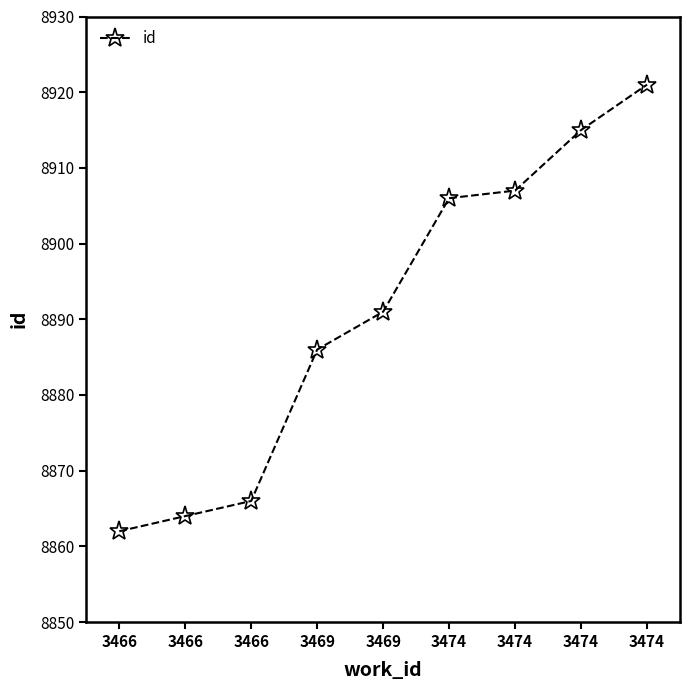

What is the difference between the second highest and second lowest values?

51